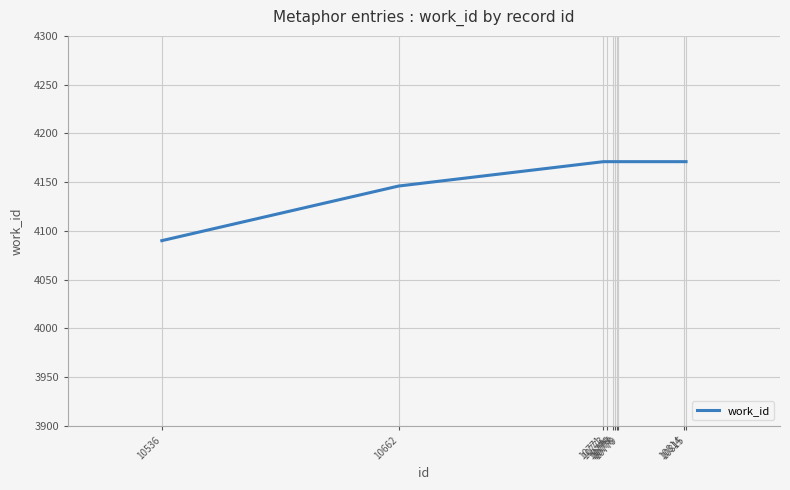

How many categories are shown in the chart?

10